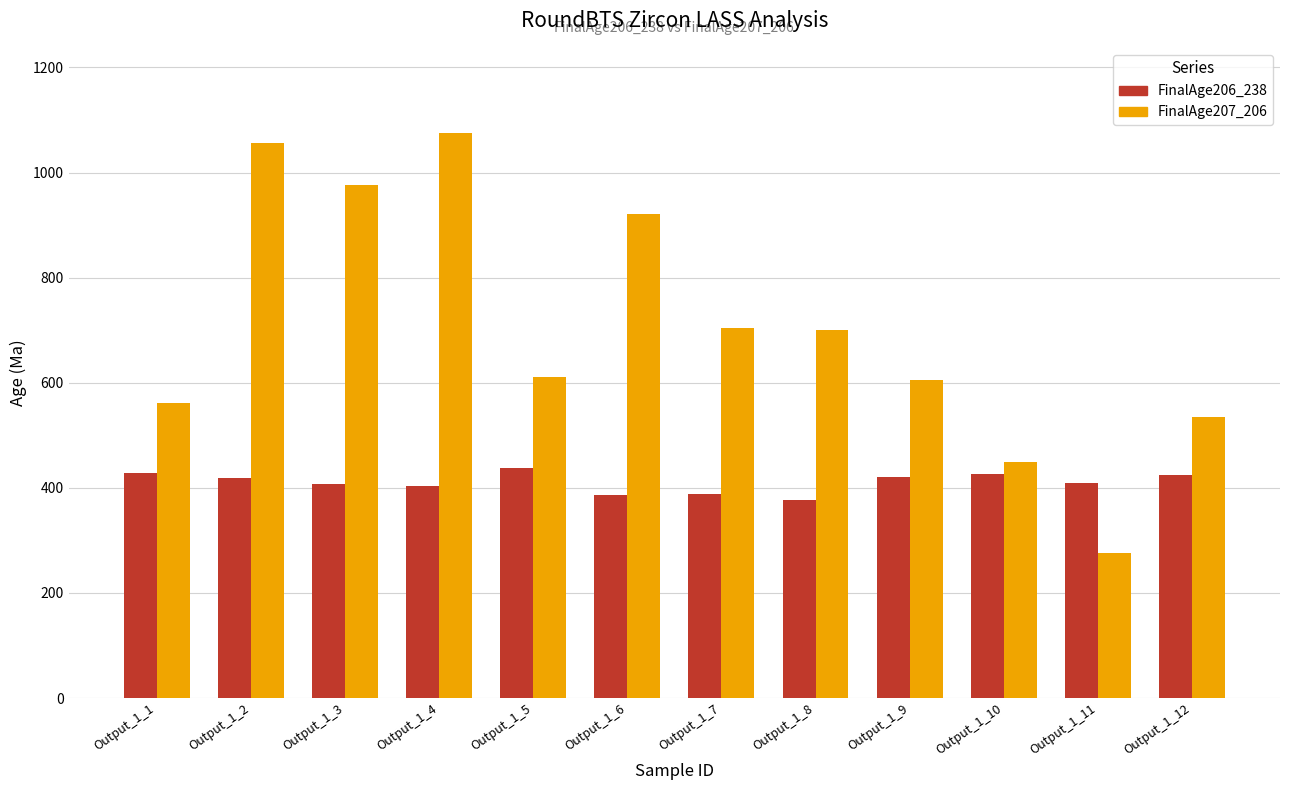

What is the total value across all series at Output_1_6?

1307.9